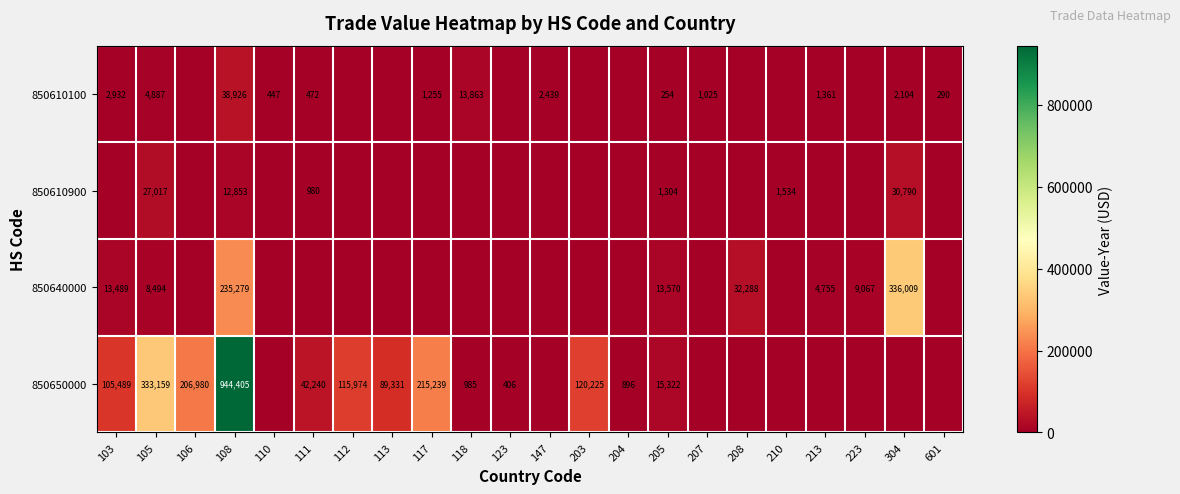

Is it true that 850610900 equals 48980 at 304?

False